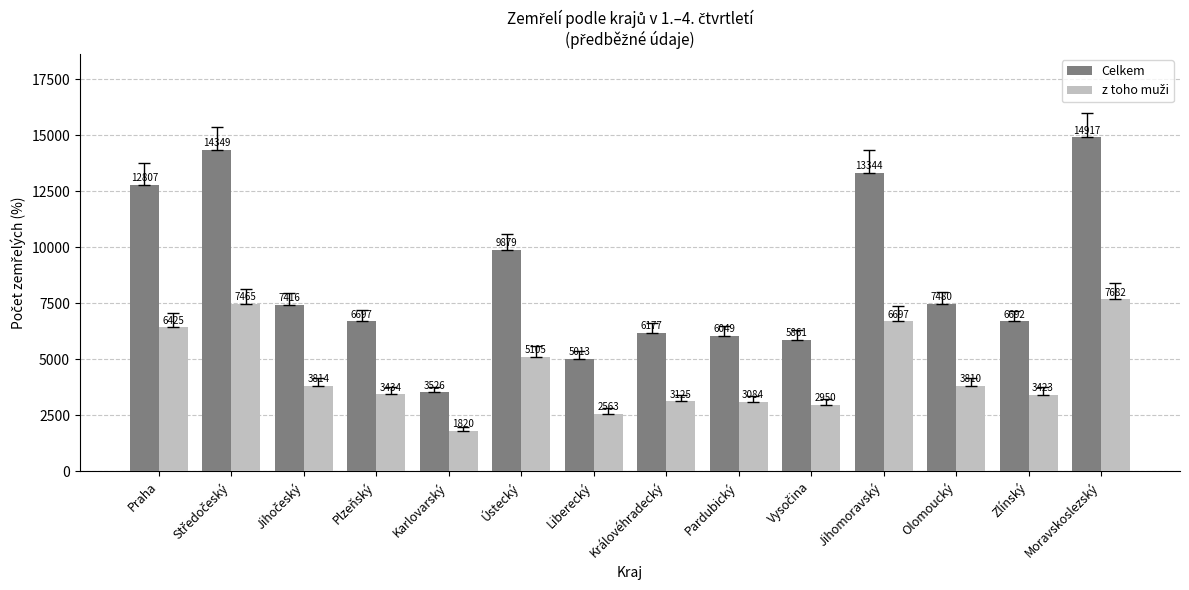

Which category has the lowest value in the Celkem series?

Karlovarský